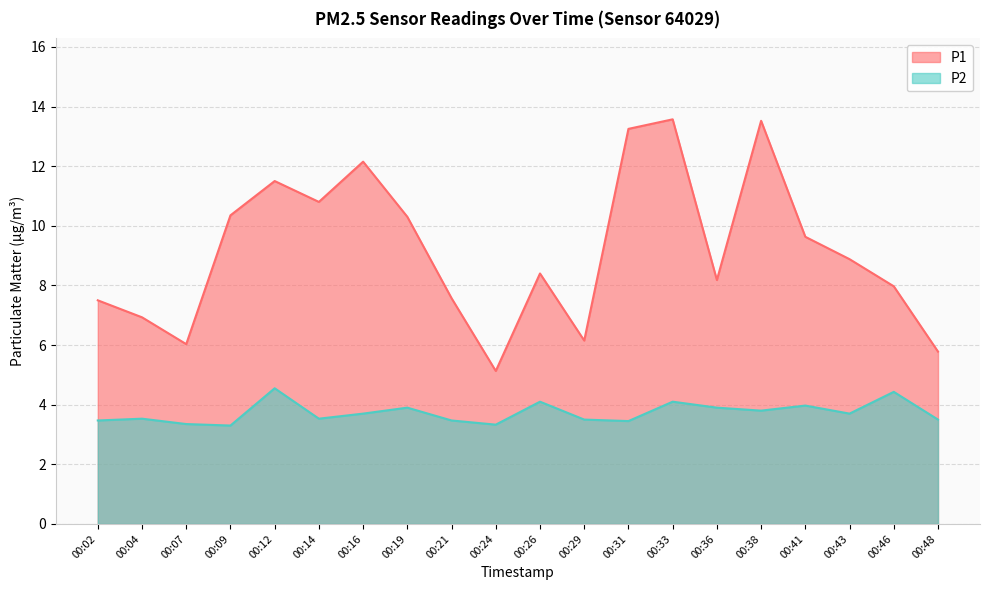

True or false: P1 and P2 intersect in this chart.

False